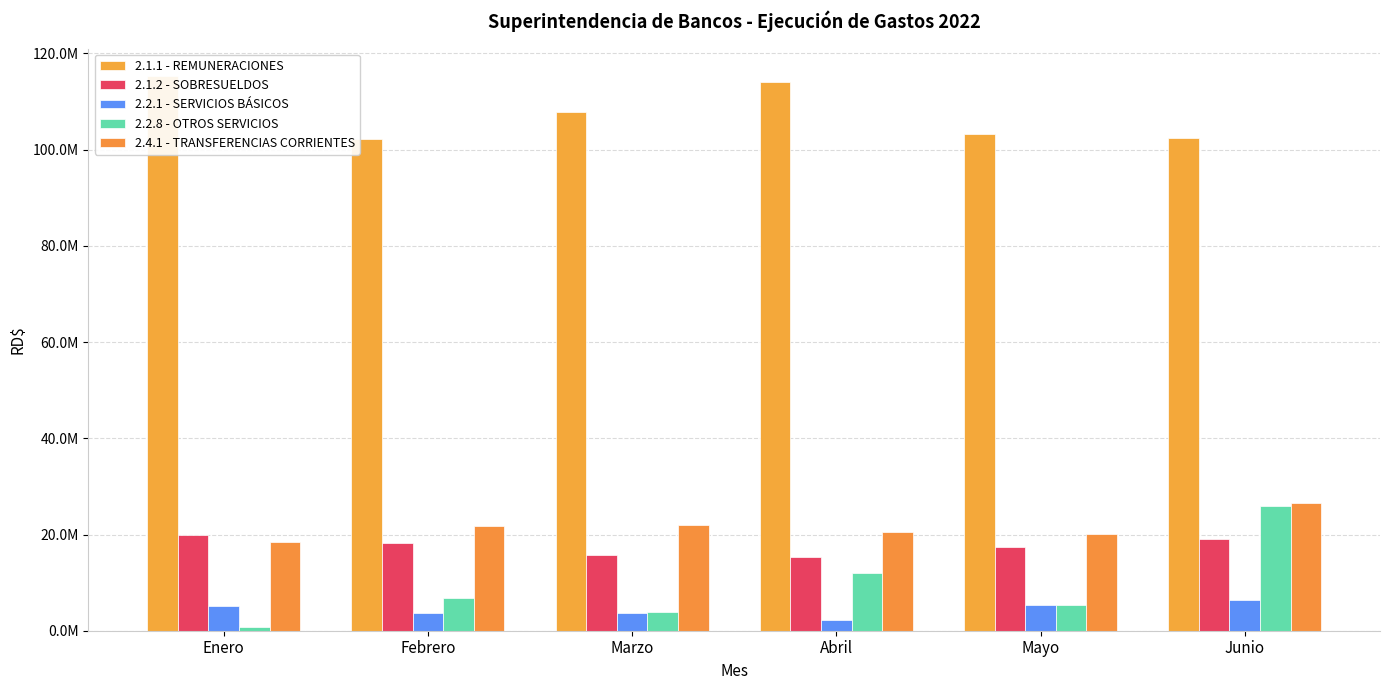

Which series has the widest spread of values?

2.2.8 - OTROS SERVICIOS